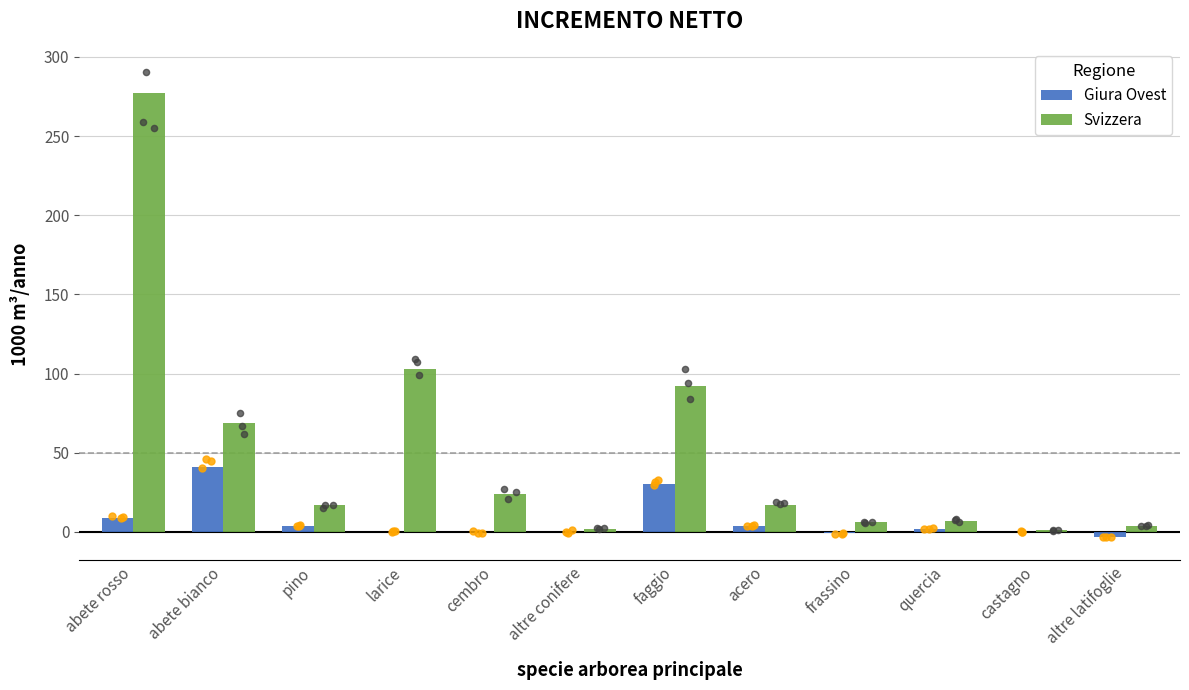

What are all the series names shown in the legend?

Giura Ovest, Svizzera